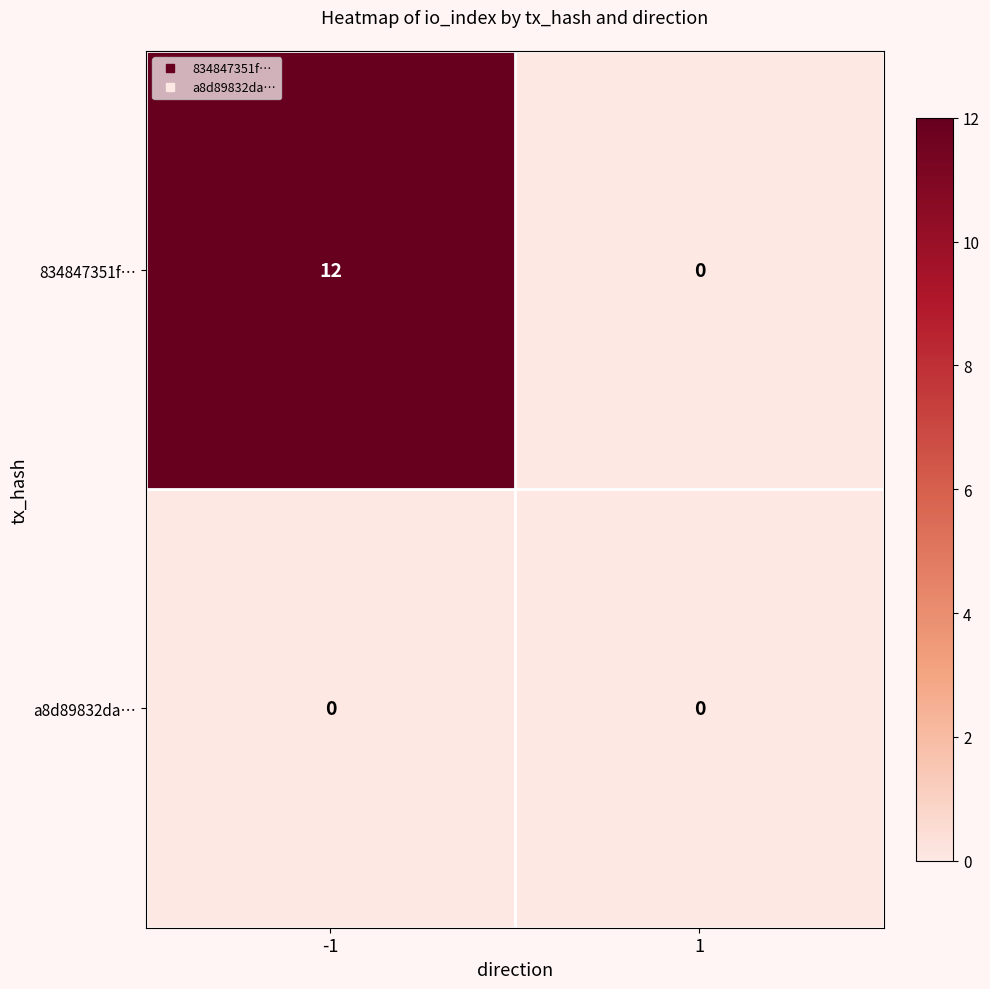

What is the difference between the highest and lowest values at -1?

12